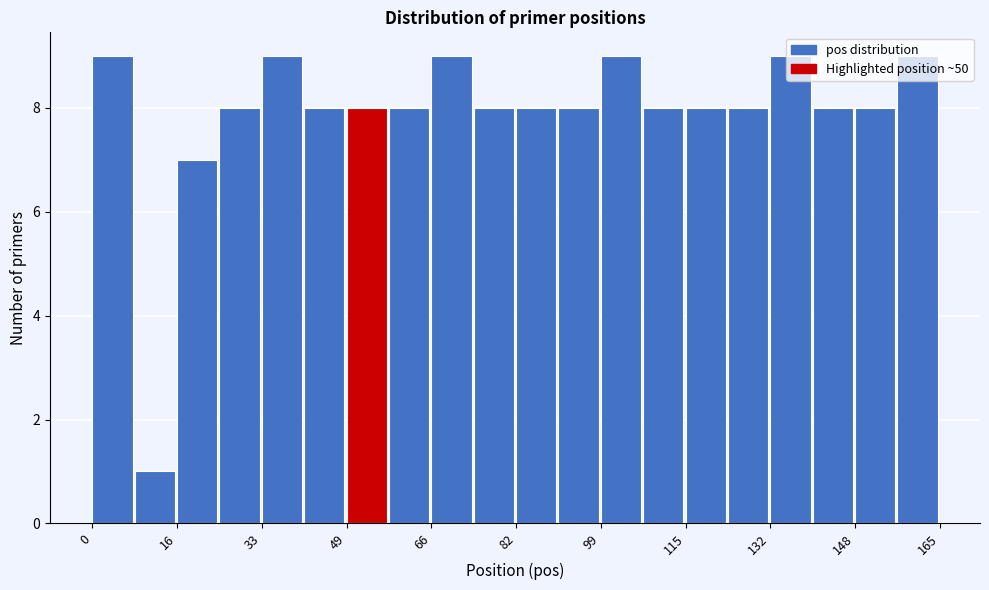

Reading left to right, transcribe this chart: for each bar, give the range it covers on the x-axis and its height. Neither the bar edges nor the heights are printed on the chart, so give them approximately, as read against the axes.

0 to 8: 9
8 to 16: 1
16 to 24: 7
24 to 34: 8
34 to 42: 9
42 to 50: 8
50 to 58: 8
58 to 66: 8
66 to 74: 9
74 to 82: 8
82 to 90: 8
90 to 100: 8
100 to 108: 9
108 to 116: 8
116 to 124: 8
124 to 132: 8
132 to 140: 9
140 to 148: 8
148 to 156: 8
156 to 166: 9